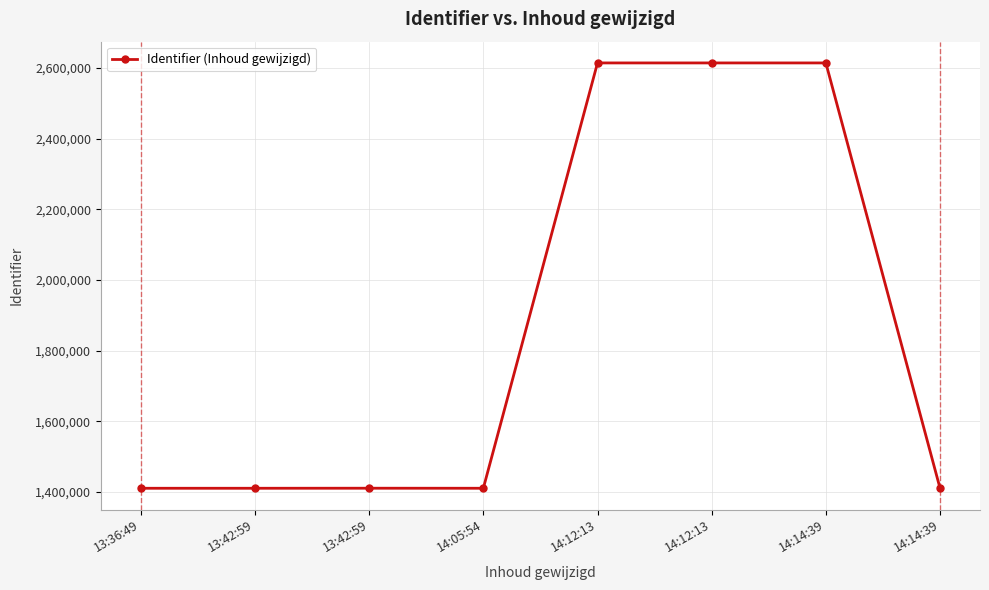

Is this an area chart (filled region under the line)?

No